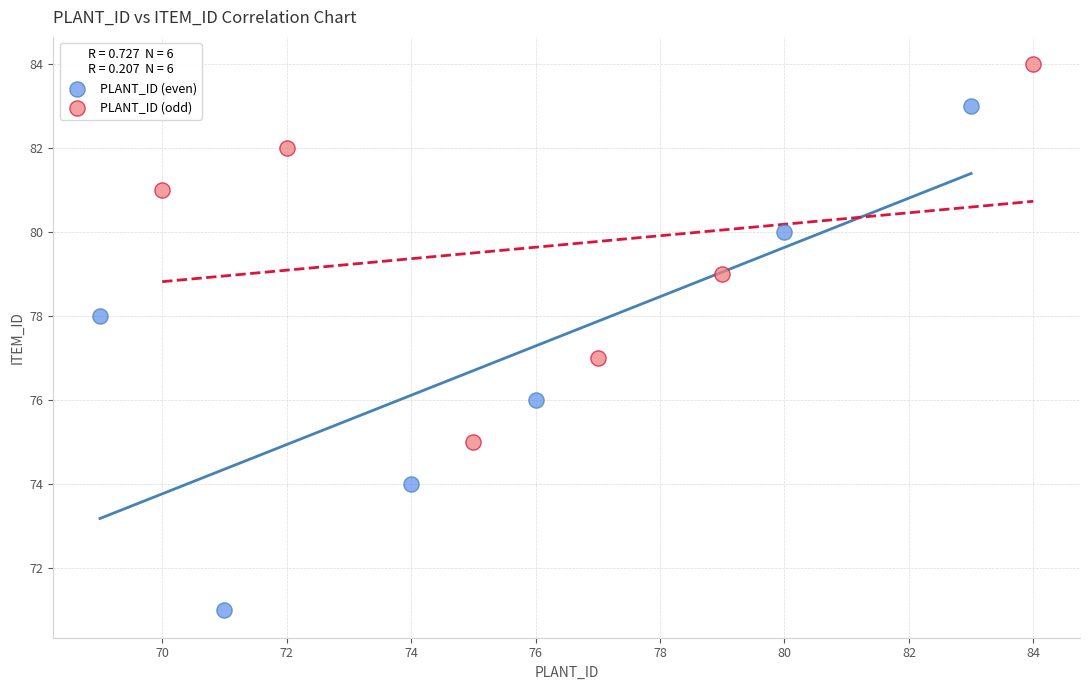

Which series reaches the maximum Y coordinate?

PLANT_ID (odd)